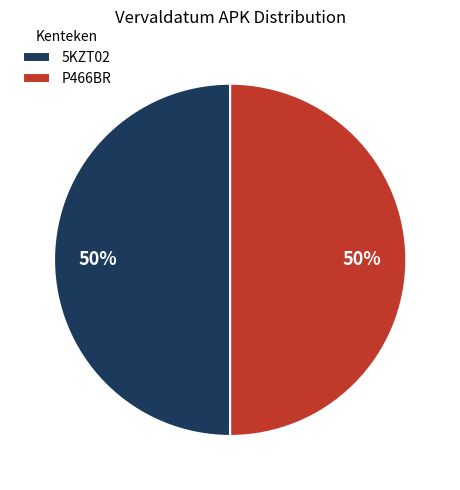

To the nearest percent, what is the combined percentage of P466BR and 5KZT02?

100%